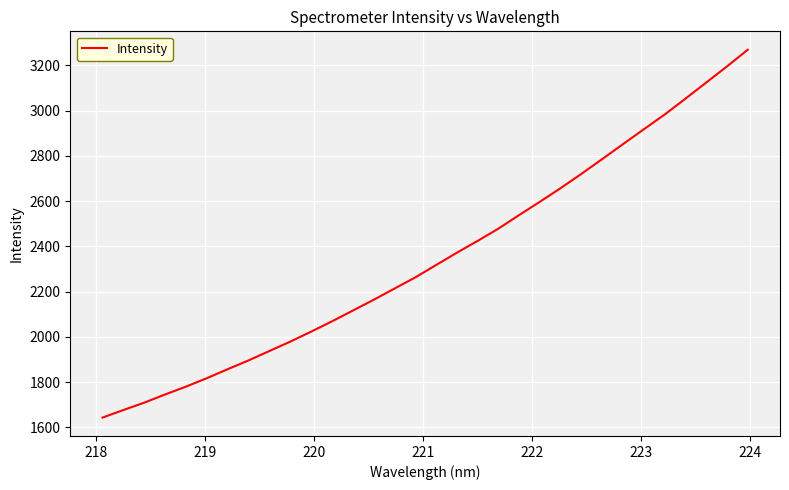

Does the chart have visible grid lines?

Yes